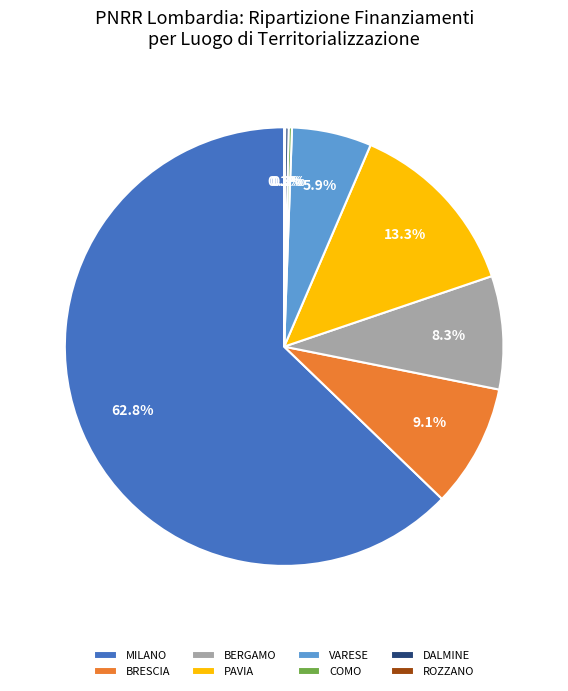

How much of the chart is everything except VARESE?

94.1%